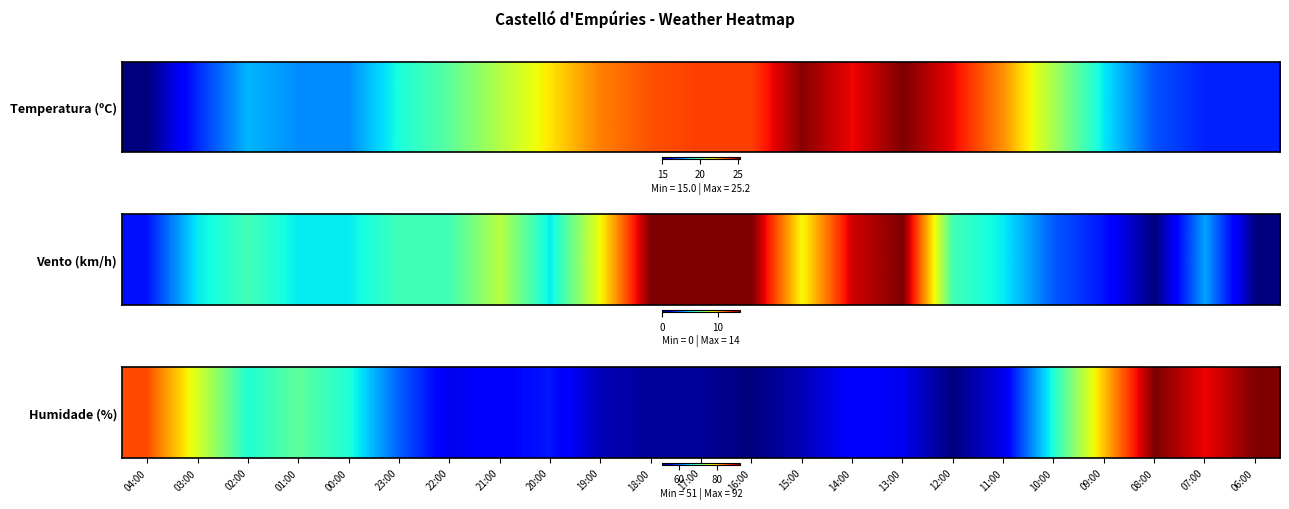

The value at 03:00 is 40. True or false?

False